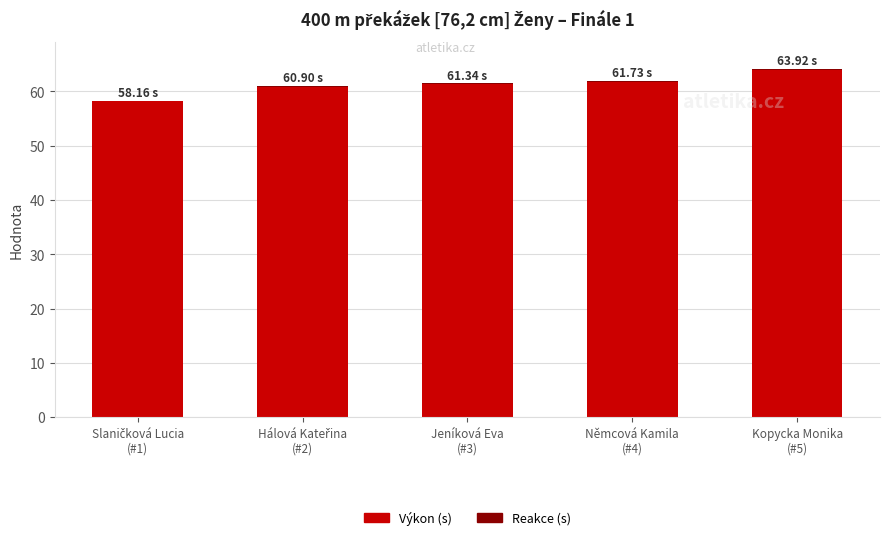

Does the chart contain stacked bars?

Yes